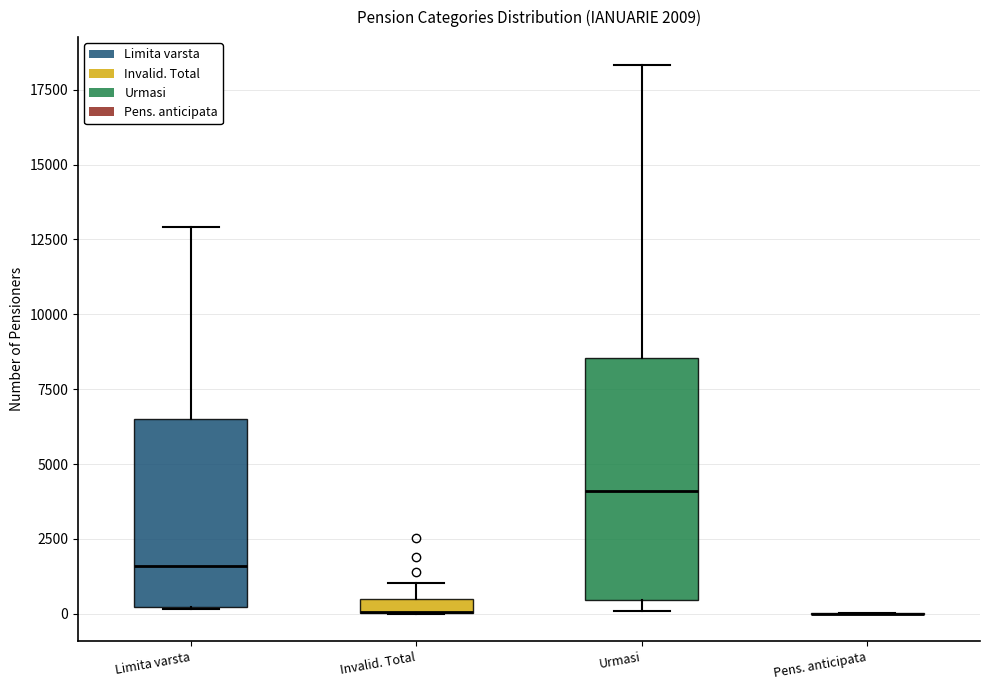

Which box is the tallest, from its lower edge to its upper edge?

Urmasi